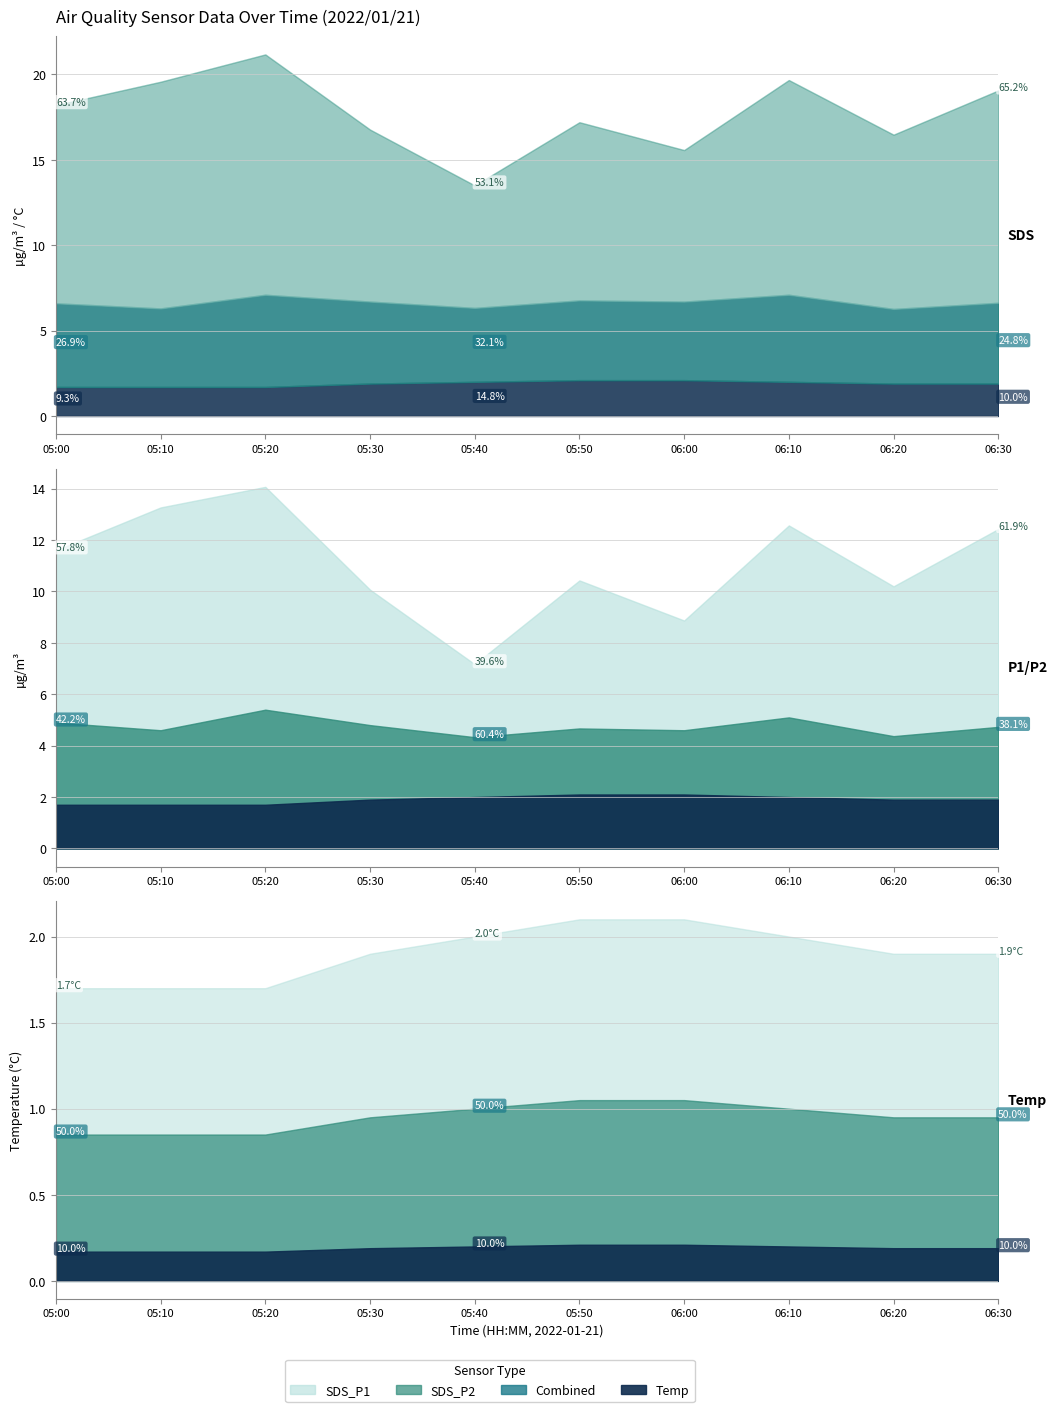

In SDS_P1, how many points are lower than both neighbors (excluding endpoints)?

3